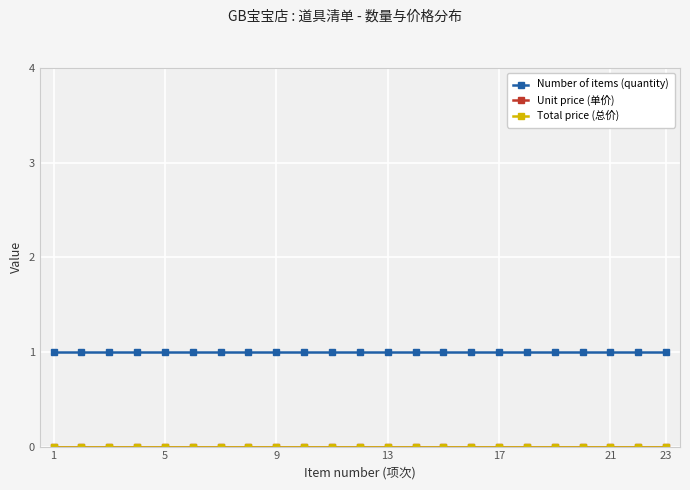

What is the value of the Number of items (quantity) point at the 2nd from the left?

1